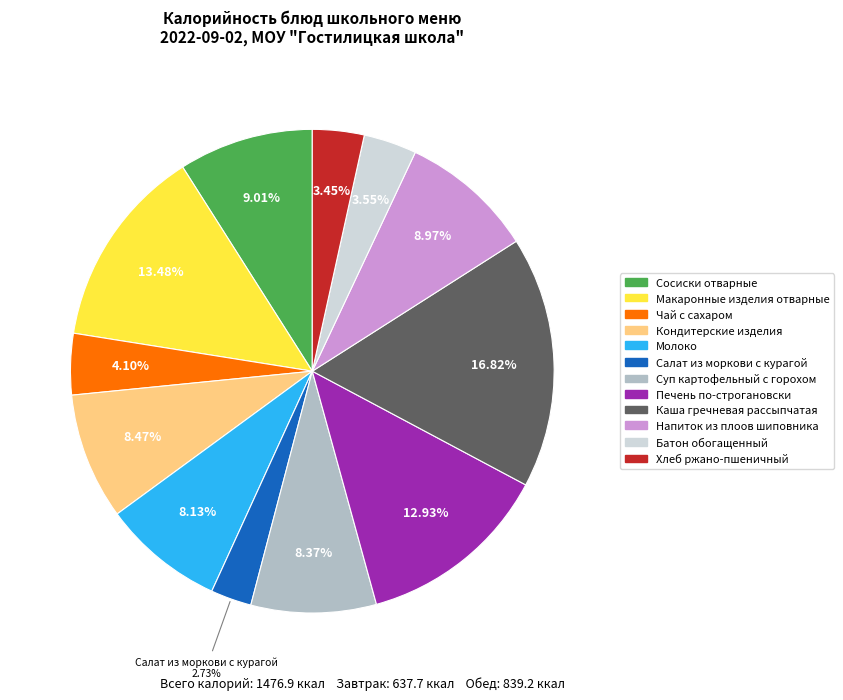

How many segments does this pie chart have?

12